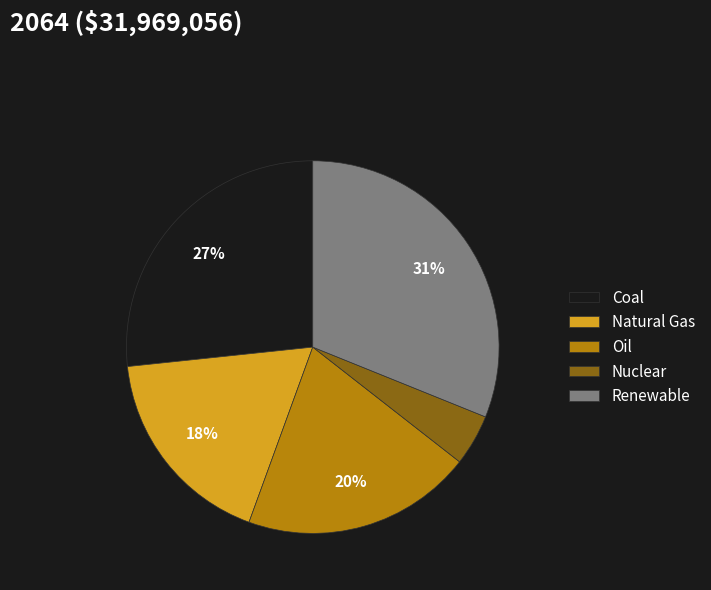

To the nearest percent, what is the average slice percentage?

20%